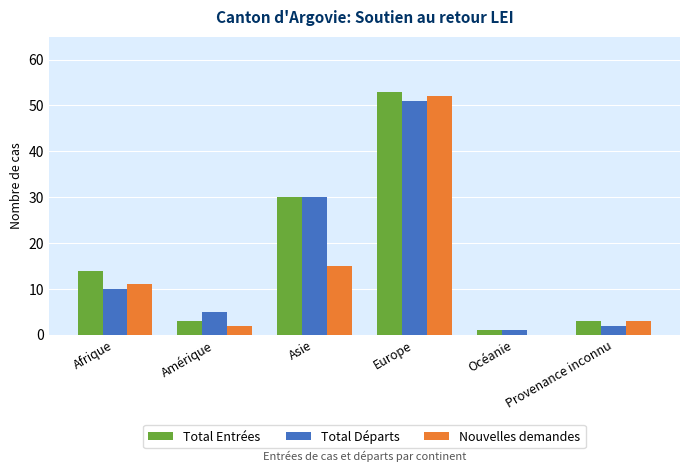

What are all the series names shown in the legend?

Total Entrées, Total Départs, Nouvelles demandes